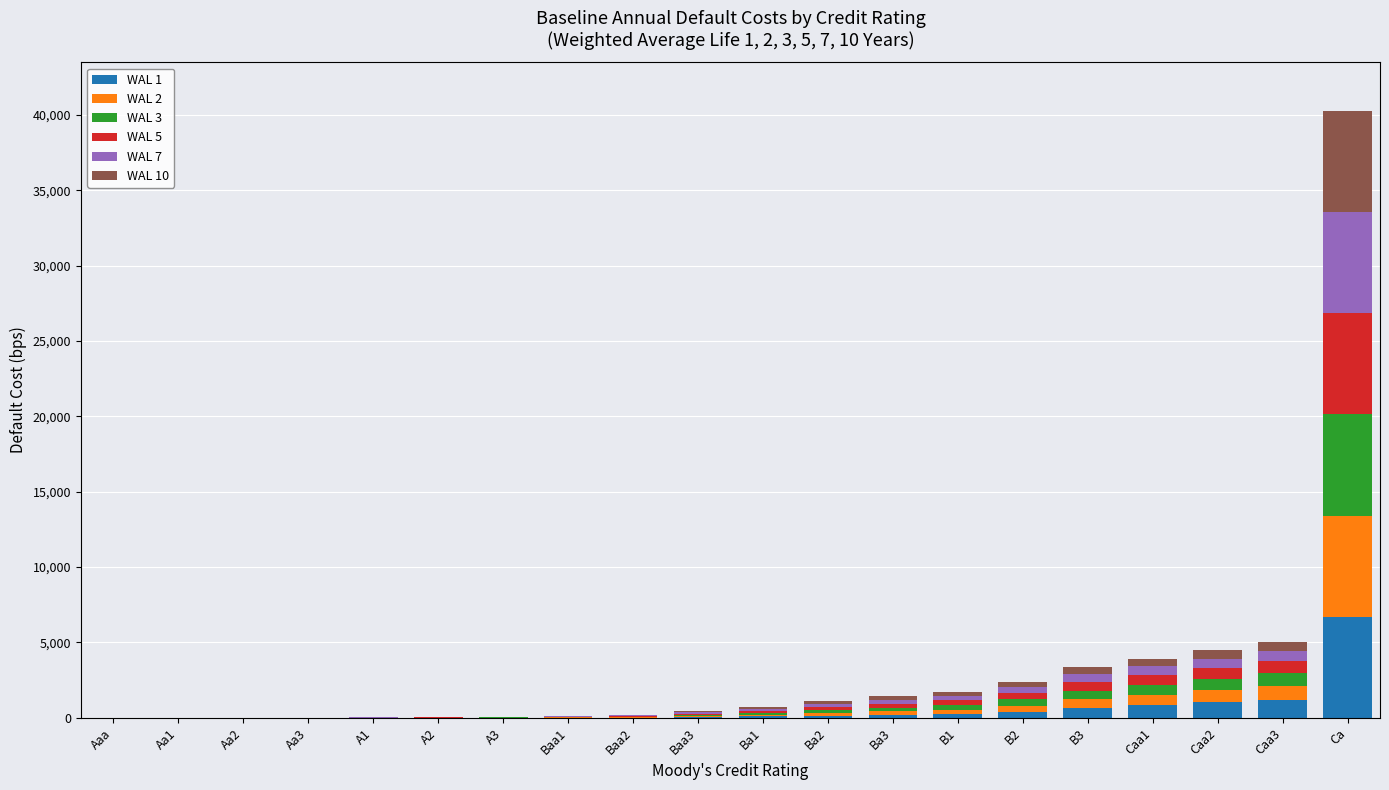

What are all the series names shown in the legend?

WAL 1, WAL 2, WAL 3, WAL 5, WAL 7, WAL 10